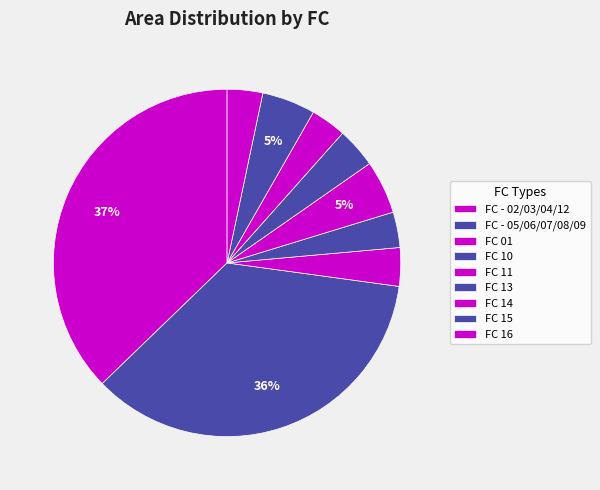

Which slice is the largest?

FC - 02/03/04/12